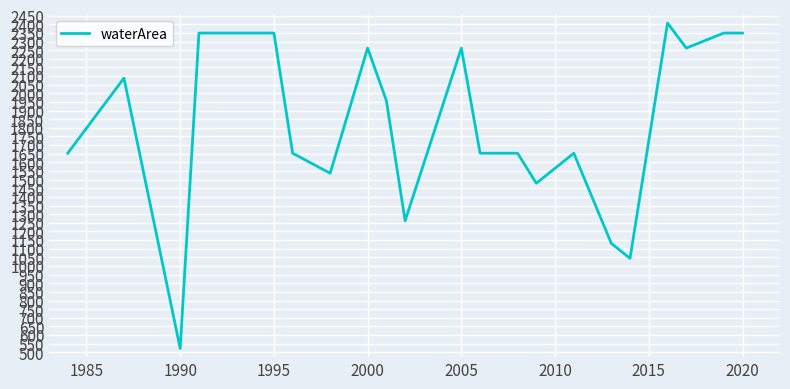

What is the maximum value shown in the chart?

2407.0